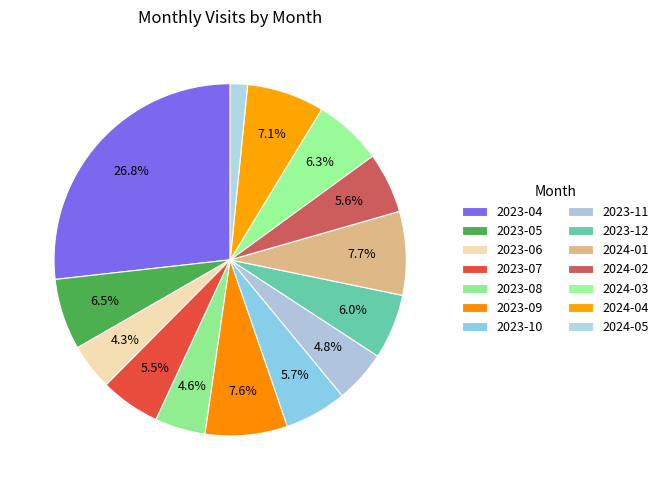

To the nearest percent, what portion does 2023-08 represent?

5%